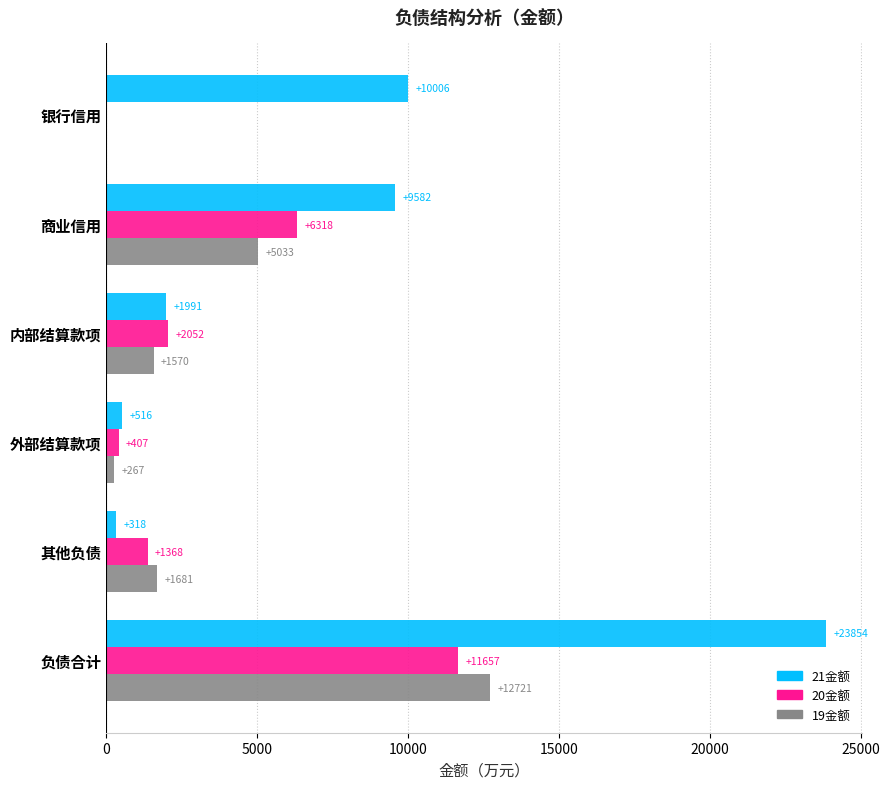

Which series changed the most between 银行信用 and 外部结算款项?

21金额